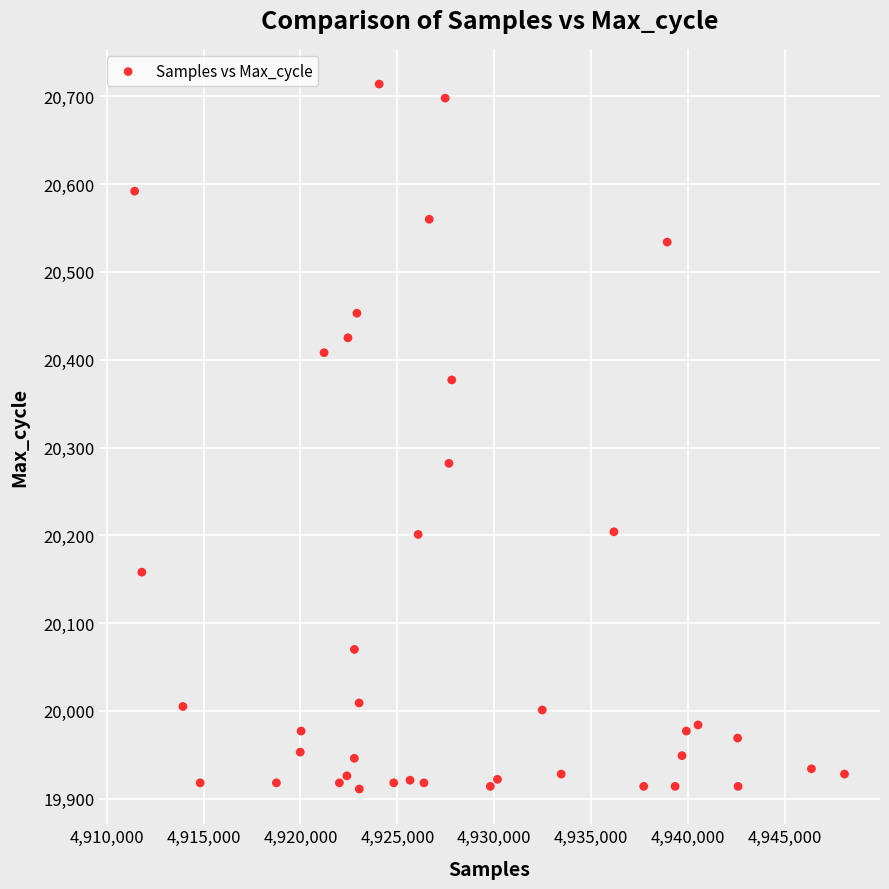

What Y value in the scatter plot is closest to 20312?

20282